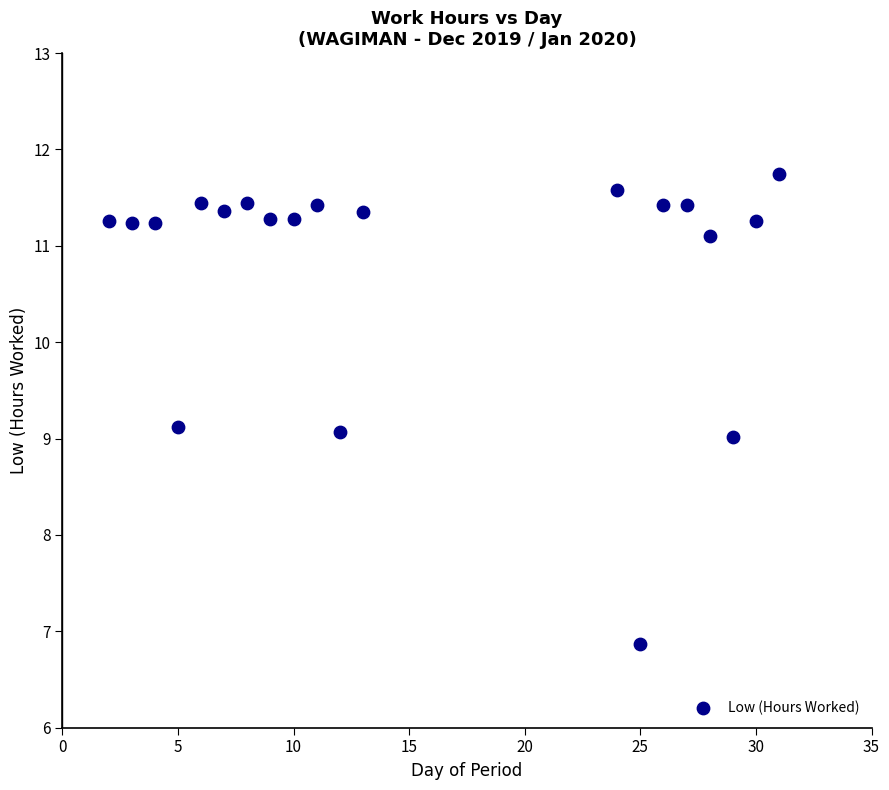

What is the range of X values (max minus min)?

29.0